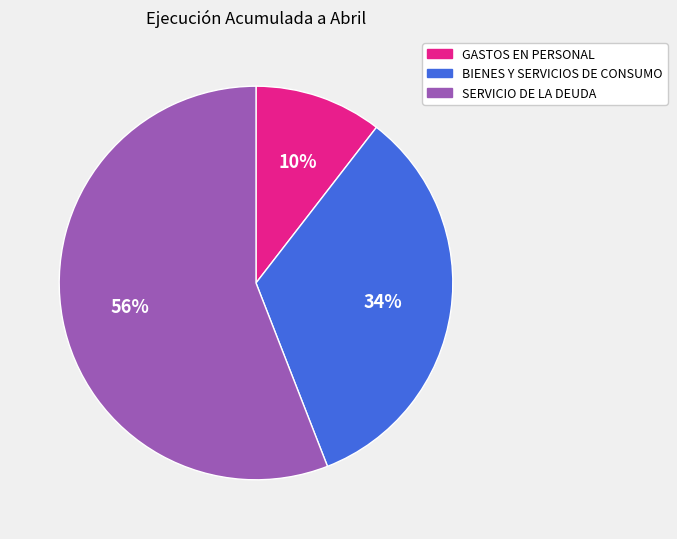

The SERVICIO DE LA DEUDA slice represents 56% of the pie. True or false?

True